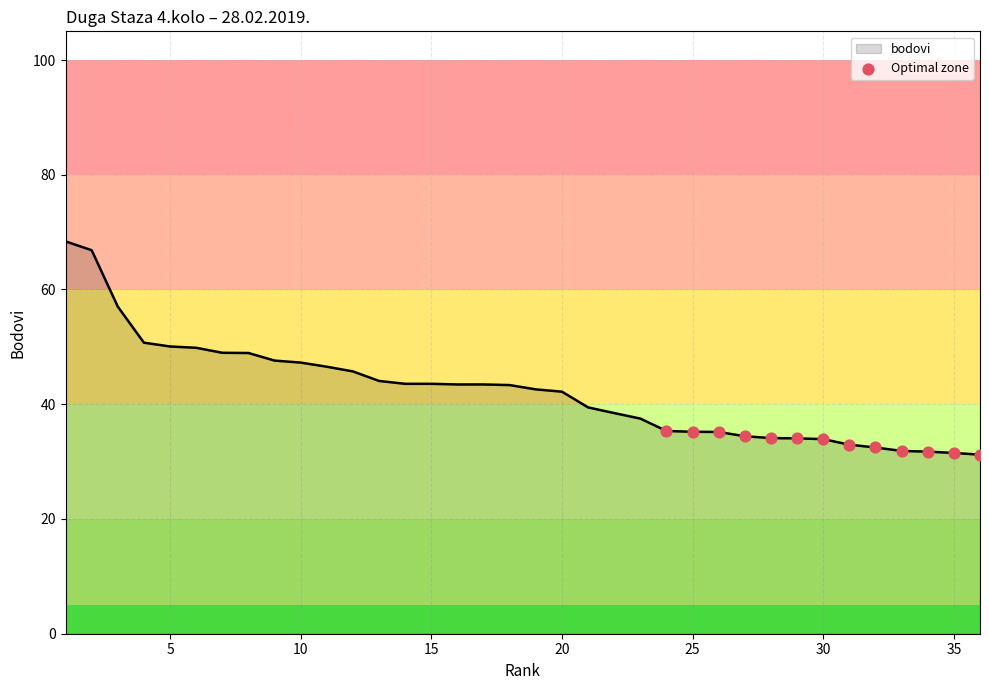

What is the smallest value displayed?

31.2